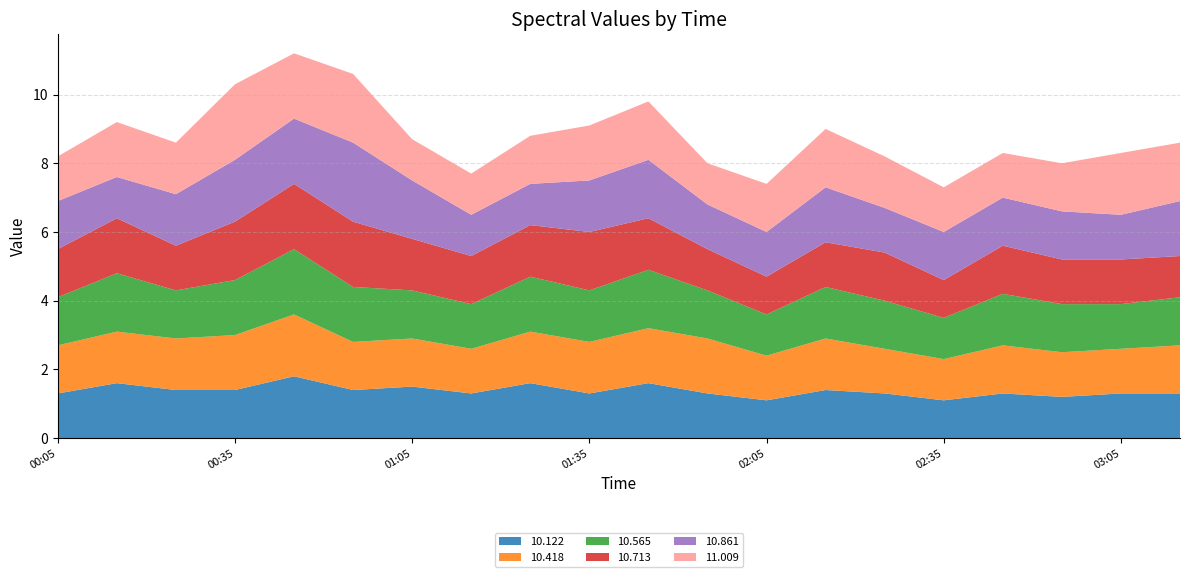

Reading left to right, transcribe all the data shown in this chart.

10.122: 1.3	1.6	1.4	1.4	1.8	1.4	1.5	1.3	1.6	1.3	1.6	1.3	1.1	1.4	1.3	1.1	1.3	1.2	1.3	1.3
10.418: 1.4	1.5	1.5	1.6	1.8	1.4	1.4	1.3	1.5	1.5	1.6	1.6	1.3	1.5	1.3	1.2	1.4	1.3	1.3	1.4
10.565: 1.4	1.7	1.4	1.6	1.9	1.6	1.4	1.3	1.6	1.5	1.7	1.4	1.2	1.5	1.4	1.2	1.5	1.4	1.3	1.4
10.713: 1.4	1.6	1.3	1.7	1.9	1.9	1.5	1.4	1.5	1.7	1.5	1.2	1.1	1.3	1.4	1.1	1.4	1.3	1.3	1.2
10.861: 1.4	1.2	1.5	1.8	1.9	2.3	1.7	1.2	1.2	1.5	1.7	1.3	1.3	1.6	1.3	1.4	1.4	1.4	1.3	1.6
11.009: 1.3	1.6	1.5	2.2	1.9	2.0	1.2	1.2	1.4	1.6	1.7	1.2	1.4	1.7	1.5	1.3	1.3	1.4	1.8	1.7